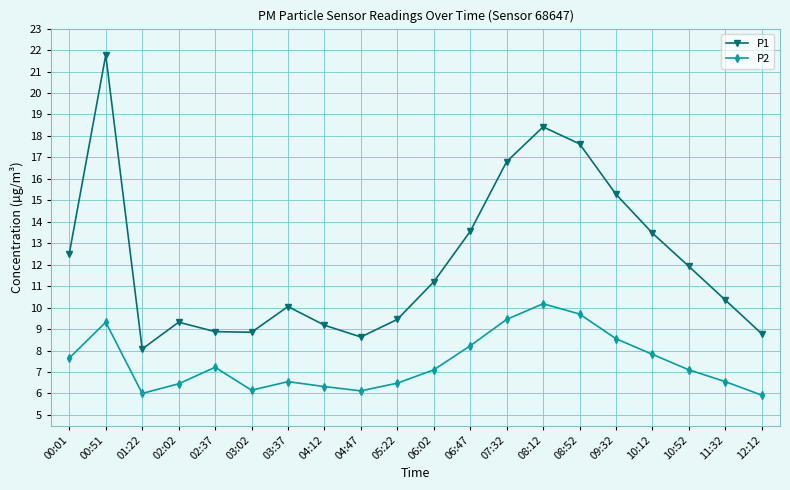

Which series has the largest total across all categories?

P1